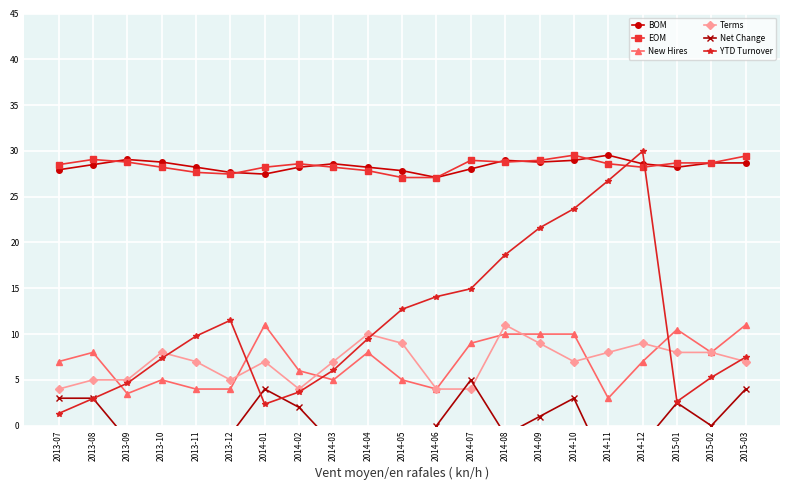

What value does the Net Change series have at 2015-03?

4.0